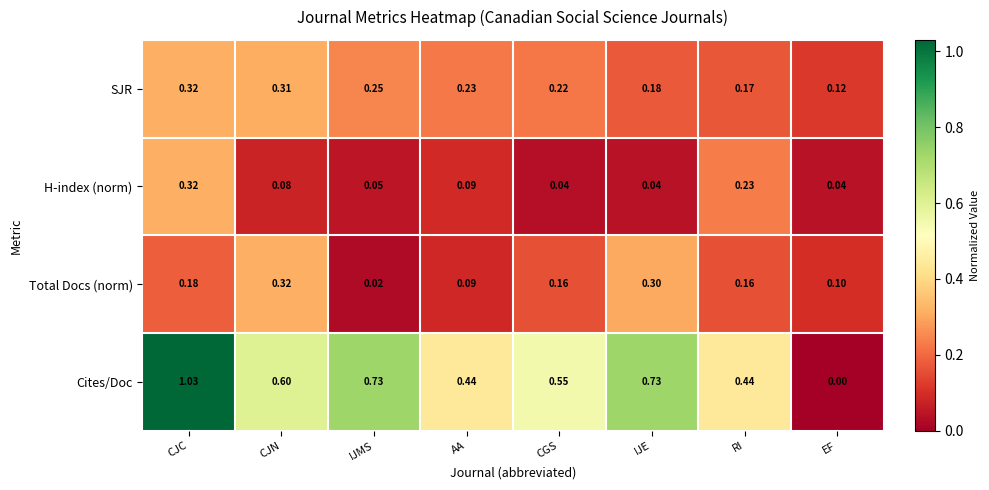

At which label is SJR closest to 0?

EF